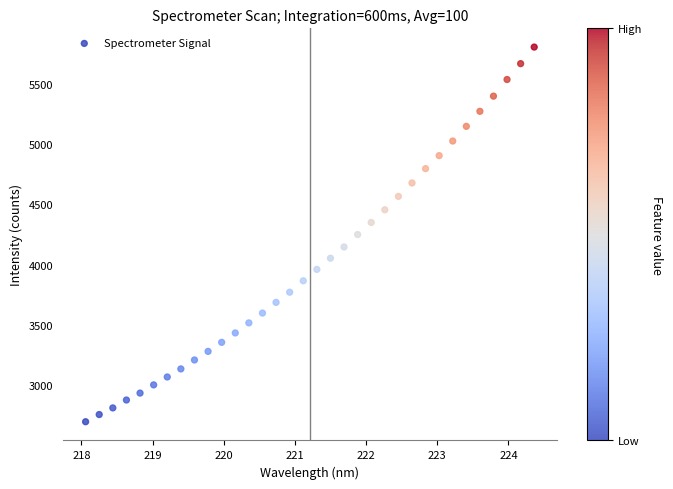

What is the range of Y values (max minus min)?

3107.0